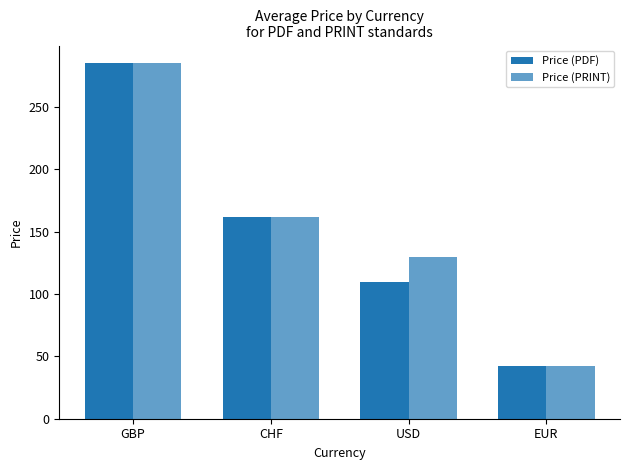

How many values in the Price (PDF) series are below 162?

2